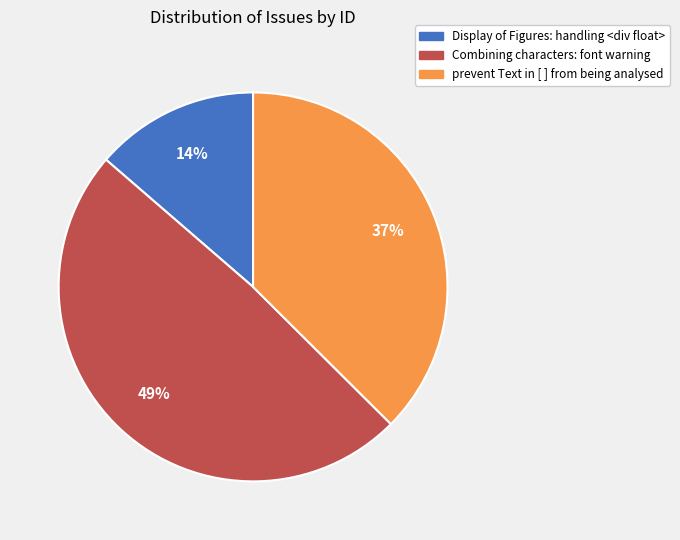

To the nearest percent, what portion does Display of Figures: handling <div float> represent?

14%